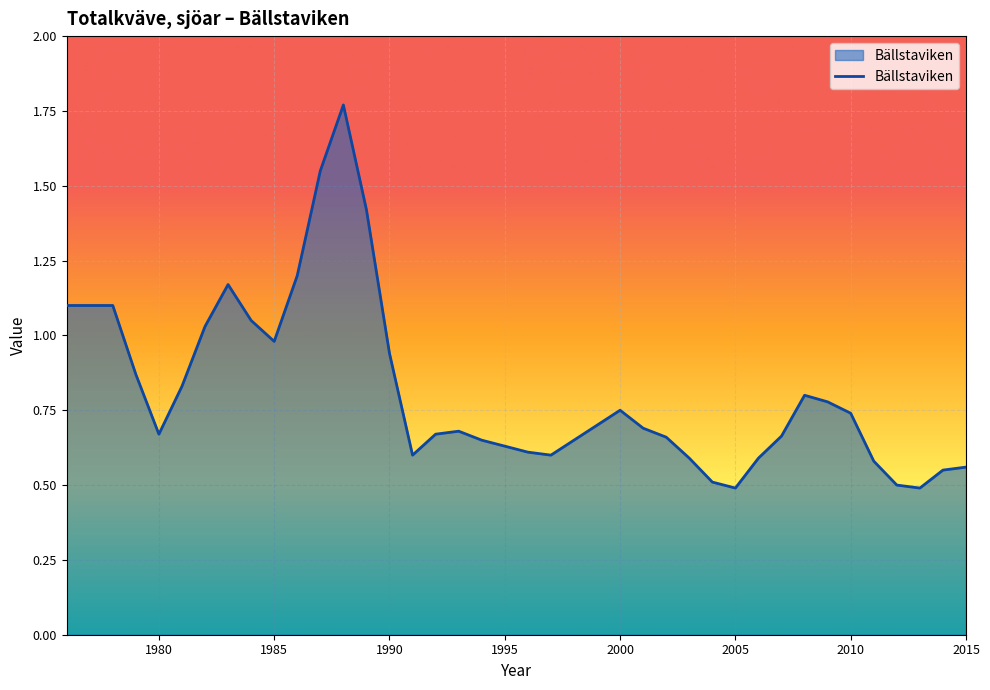

What is the smallest value displayed?

0.5